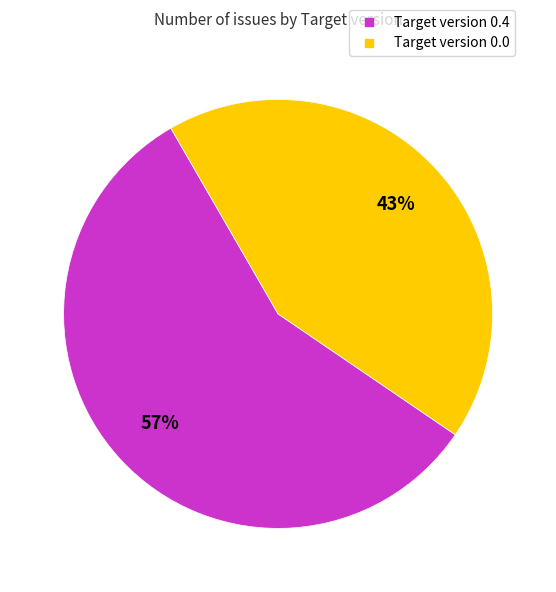

Is there any slice that represents more than half of the pie?

Yes